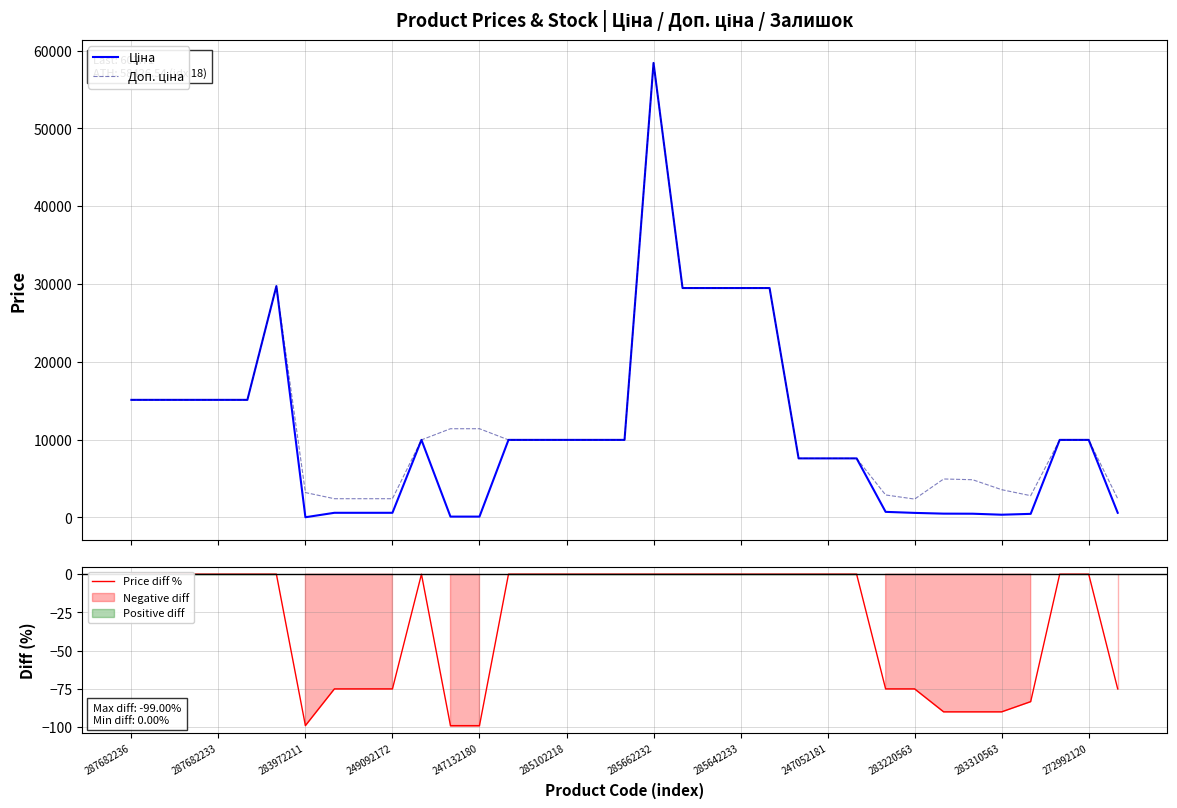

What is the label of the 26th point from the left?

25